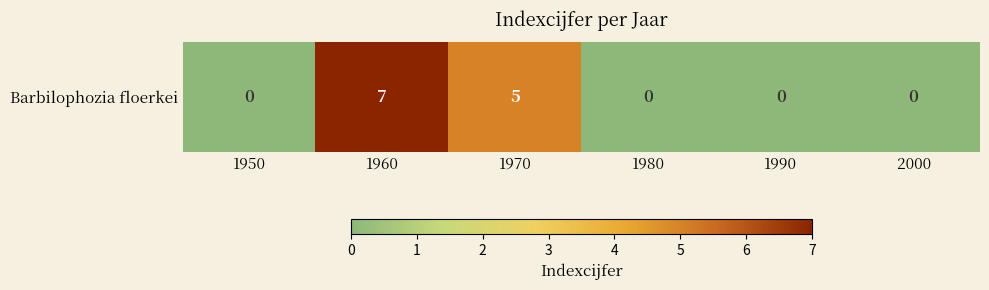

Read the value at 1960.

7